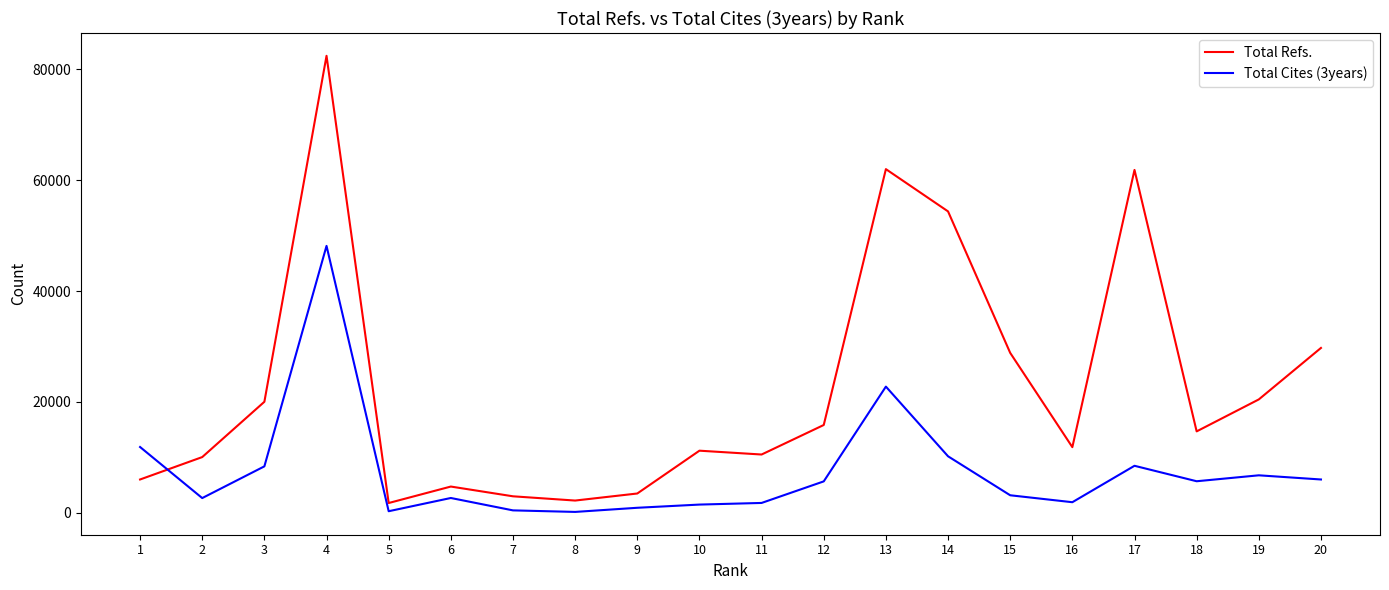

What is the difference between the highest and lowest values at 18?

9000